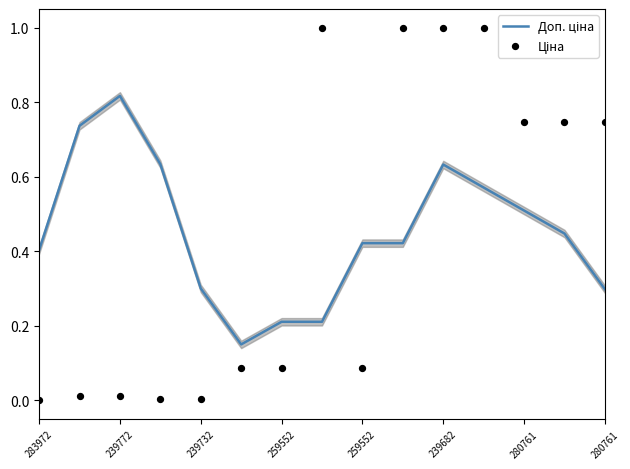

Is the value of Ціна at 14 greater than the value of Доп. ціна at 259552?

Yes